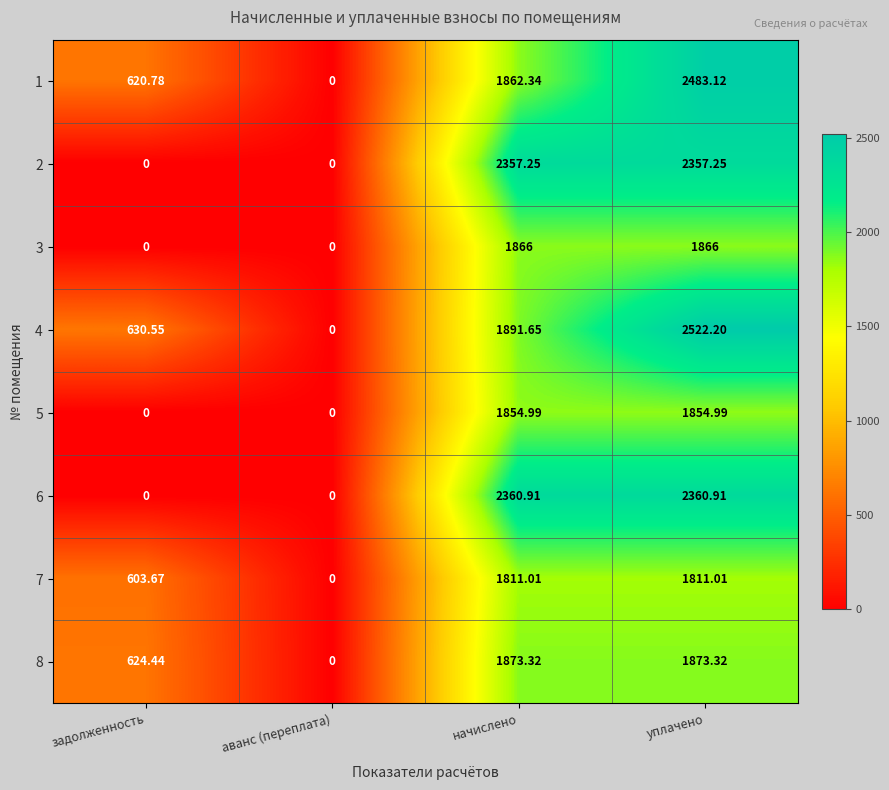

At which category is the sum across all series the highest?

уплачено